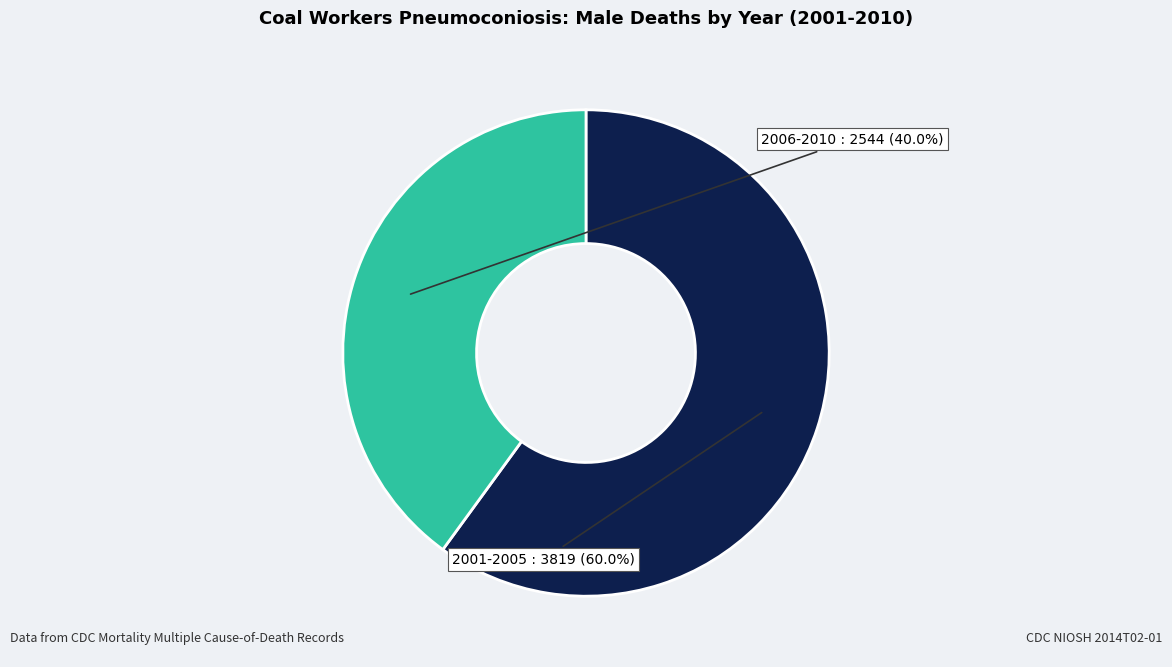

Is there a majority slice in this chart?

Yes